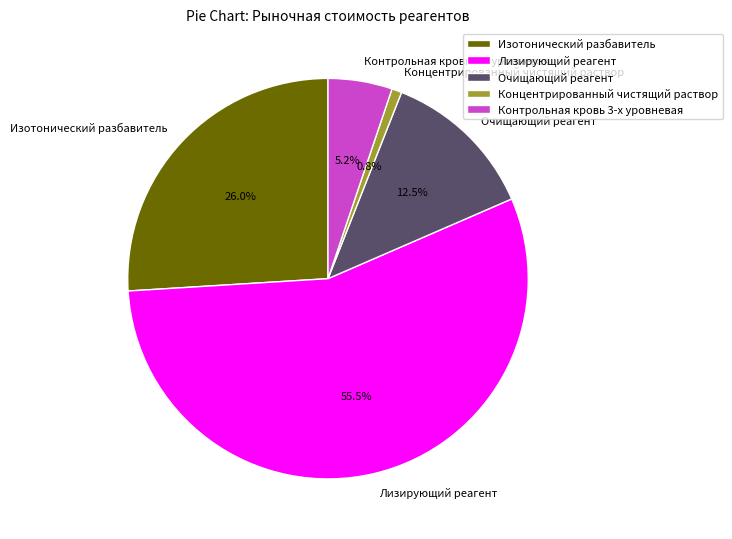

How many segments does this pie chart have?

5